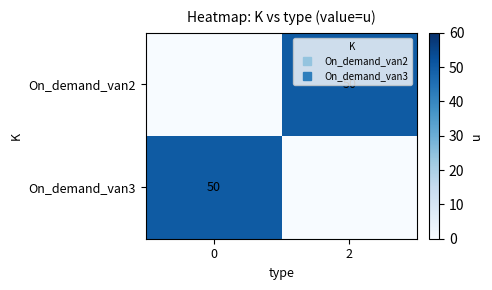

Is it true that On_demand_van2 equals 50 at 2?

True